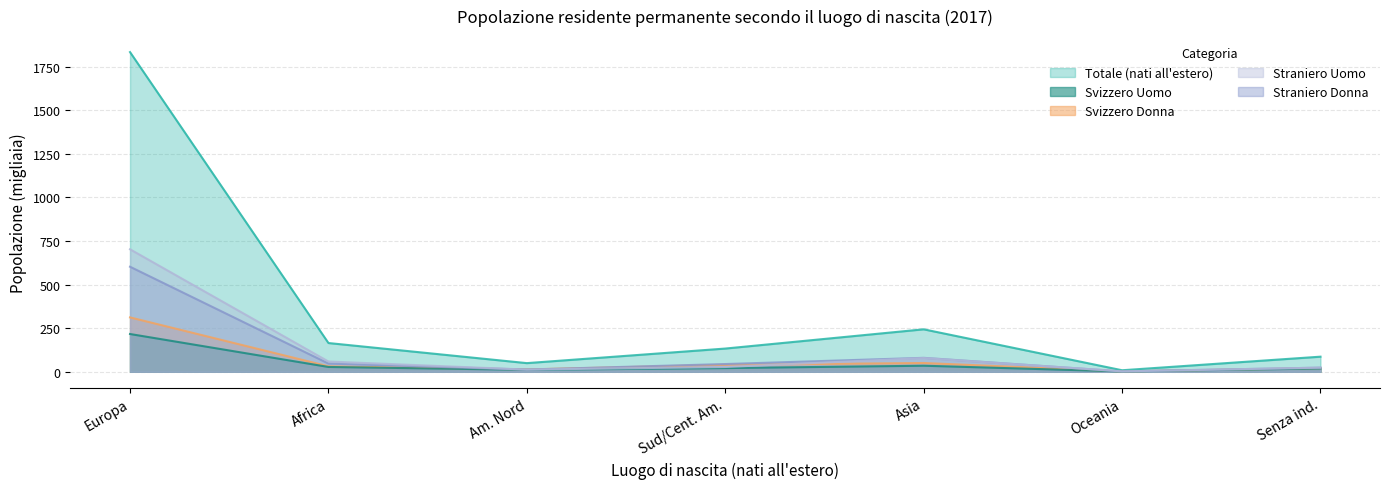

Read the Svizzero Uomo value at Africa.

27.6